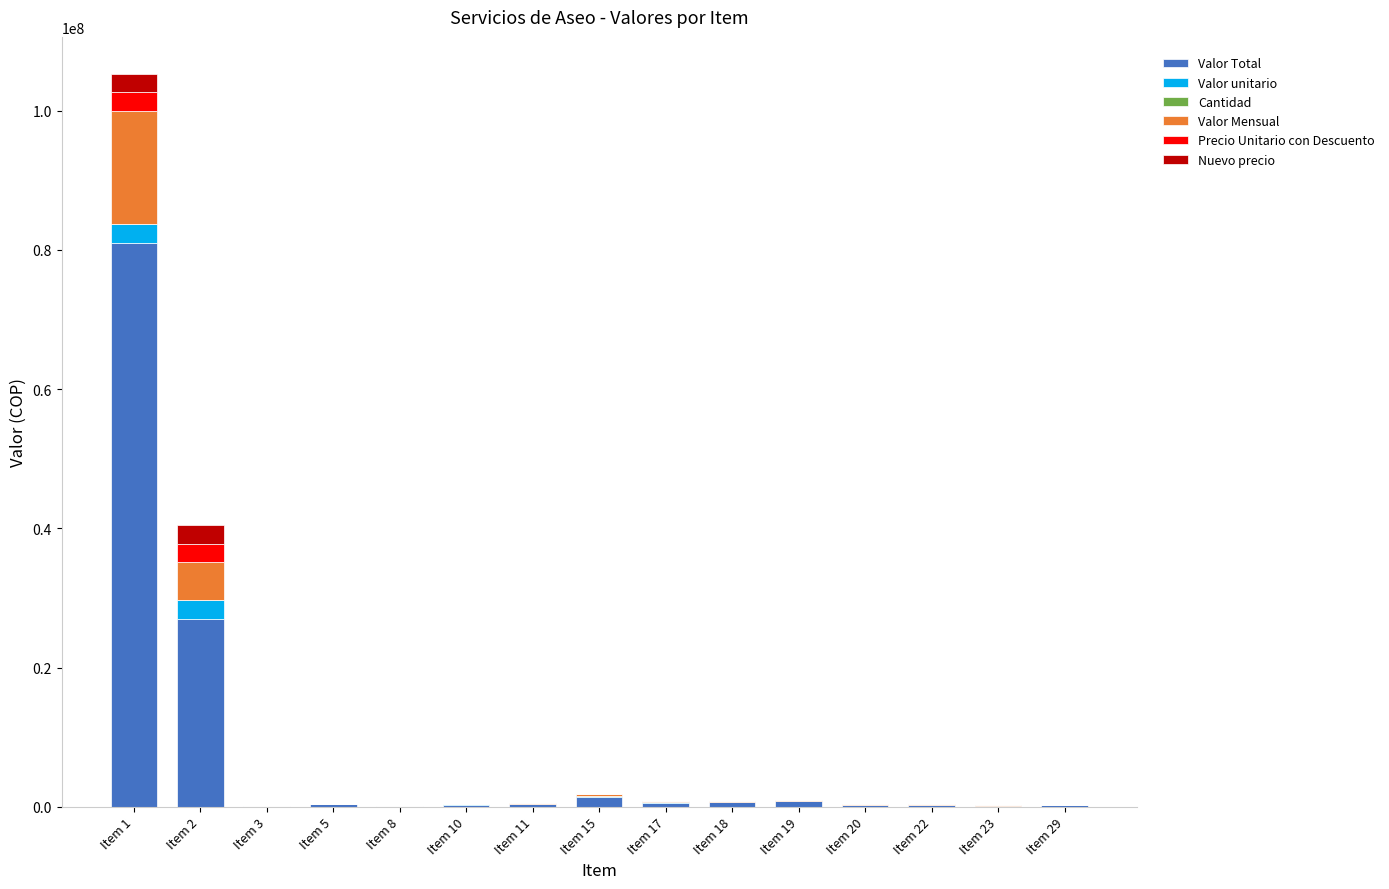

At which category is the sum across all series the highest?

Item 1